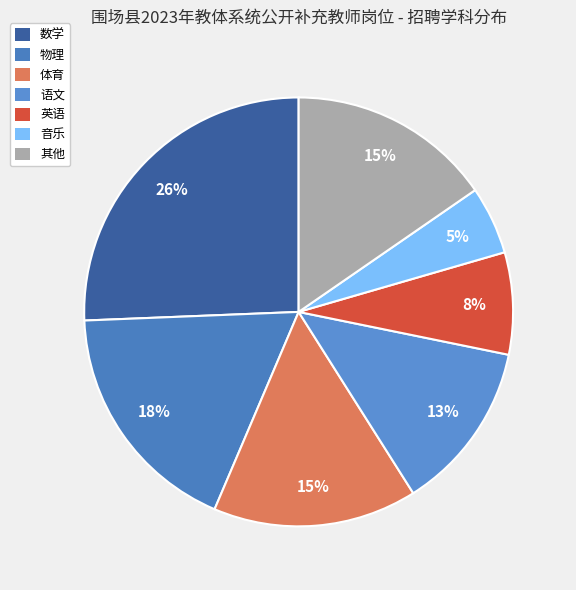

Which slice is the largest?

数学